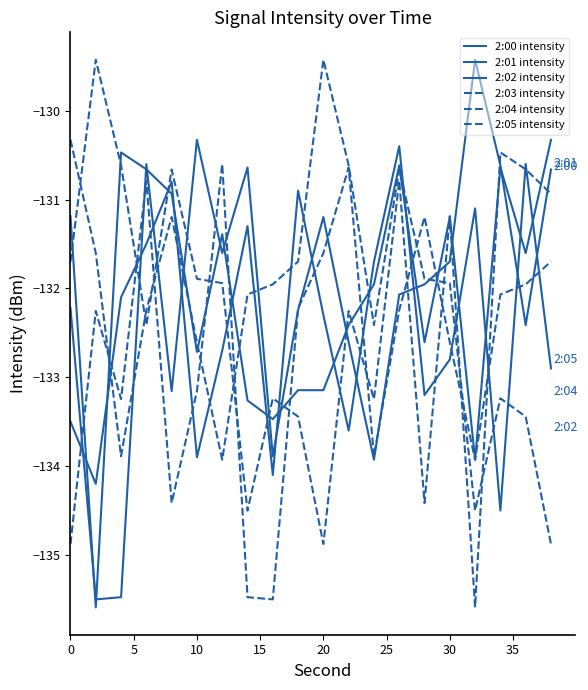

List the series in order of their peak value, highest first.

2:00 intensity, 2:03 intensity, 2:05 intensity, 2:01 intensity, 2:02 intensity, 2:04 intensity